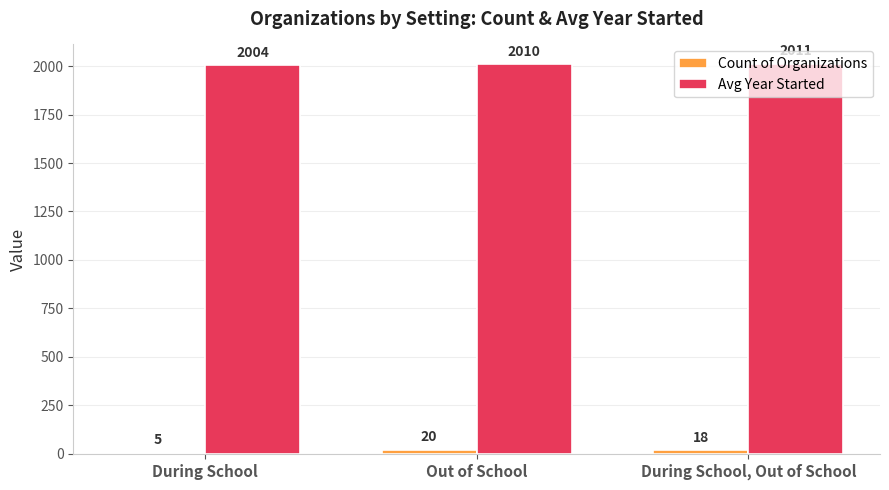

What is the sum of the Avg Year Started values at During School, Out of School and During School?

4015